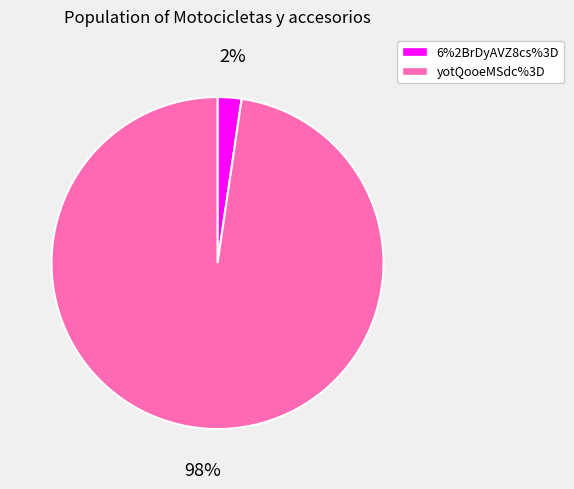

Do 6%2BrDyAVZ8cs%3D and yotQooeMSdc%3D together represent more than half of the pie?

Yes